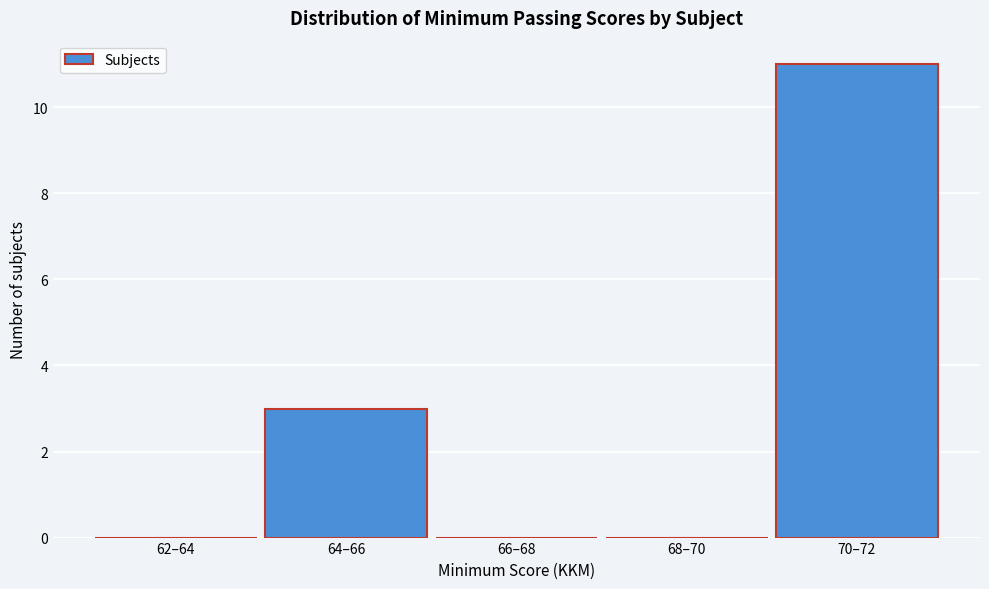

Reading left to right, transcribe all the data shown in this chart.

62–64=0	64–66=3	66–68=0	68–70=0	70–72=11